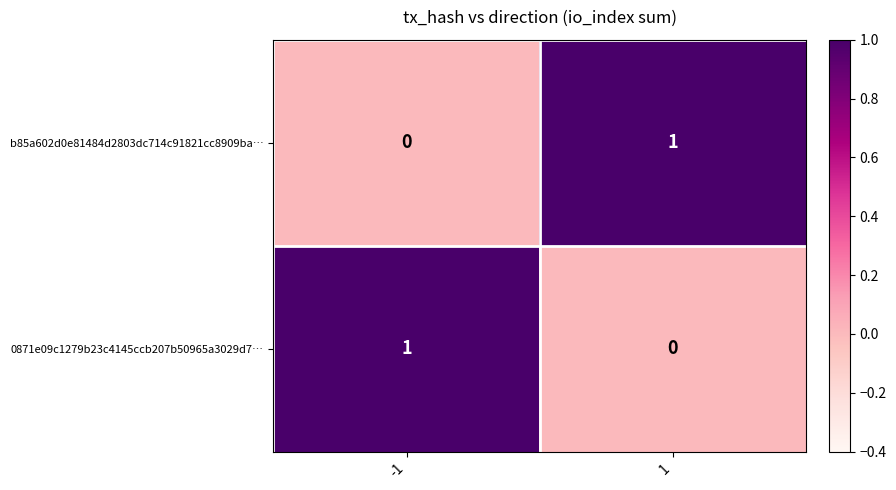

Rank the categories by 0871e09c1279b23c4145ccb207b50965a3029d7… value from lowest to highest.

1, -1